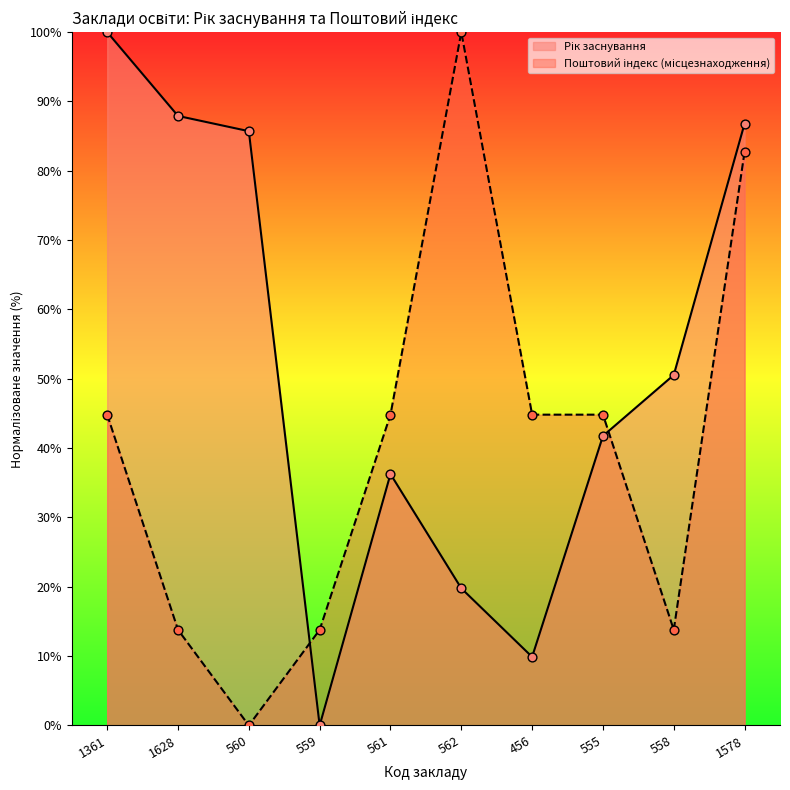

What are all the series names shown in the legend?

Рік заснування, Поштовий індекс (місцезнаходження)